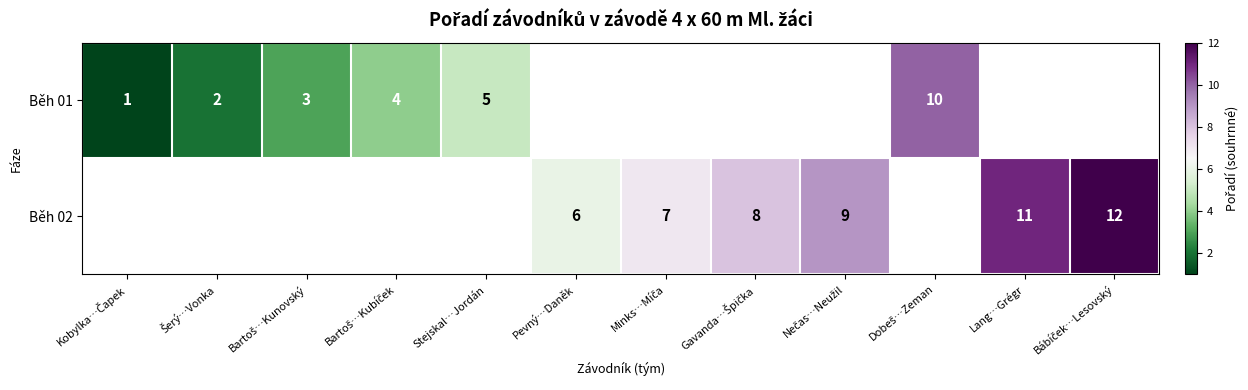

Is it true that Běh 01 equals 5 at Stejskal…Jordán?

True